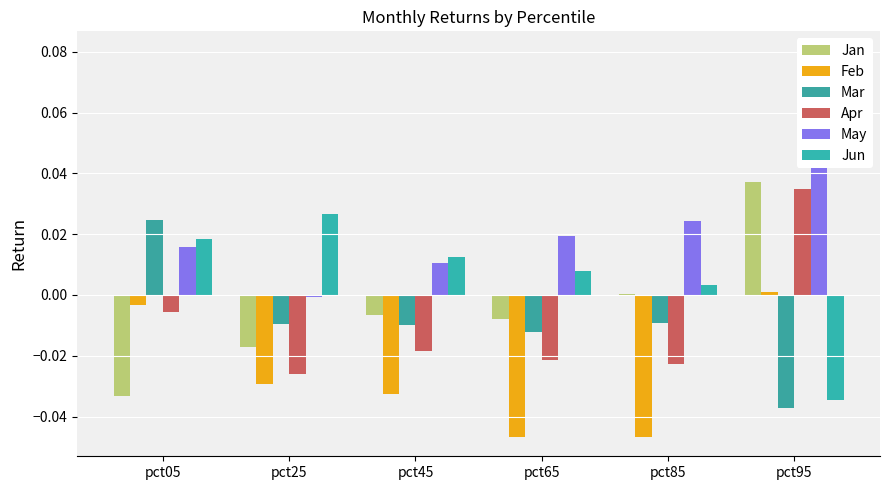

The value of Jun at pct25 is 0.0. True or false?

True